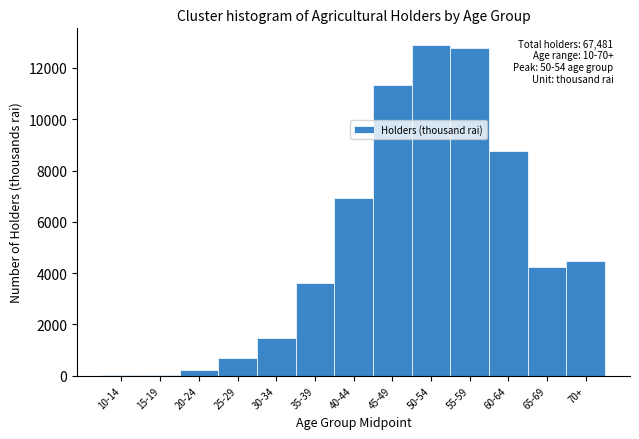

Which has a higher value, 45-49 or 70+?

45-49